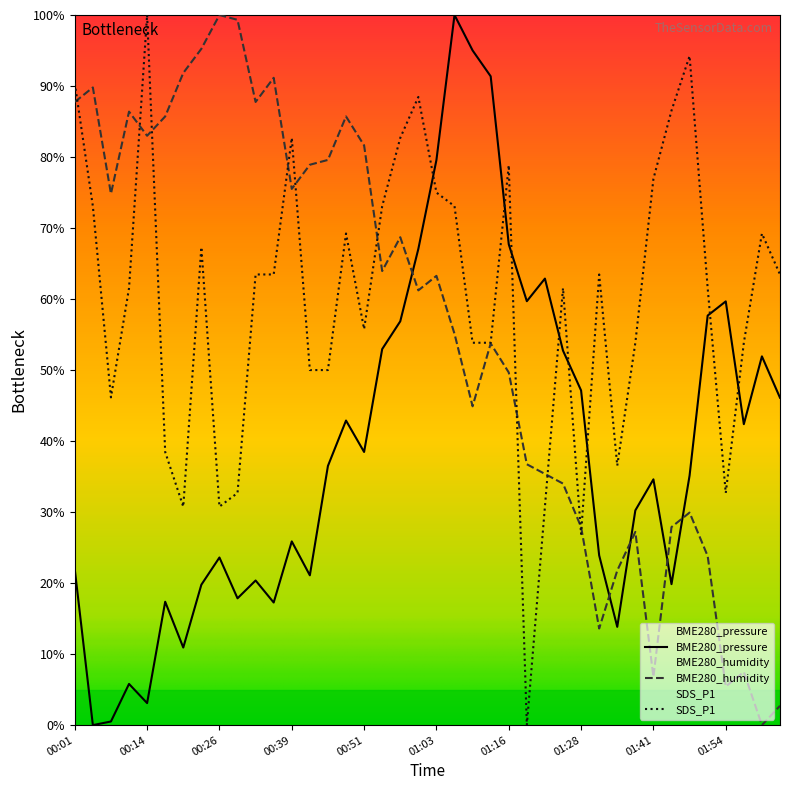

Rank the series by their maximum value, from lowest to highest.

BME280_pressure, BME280_humidity, SDS_P1